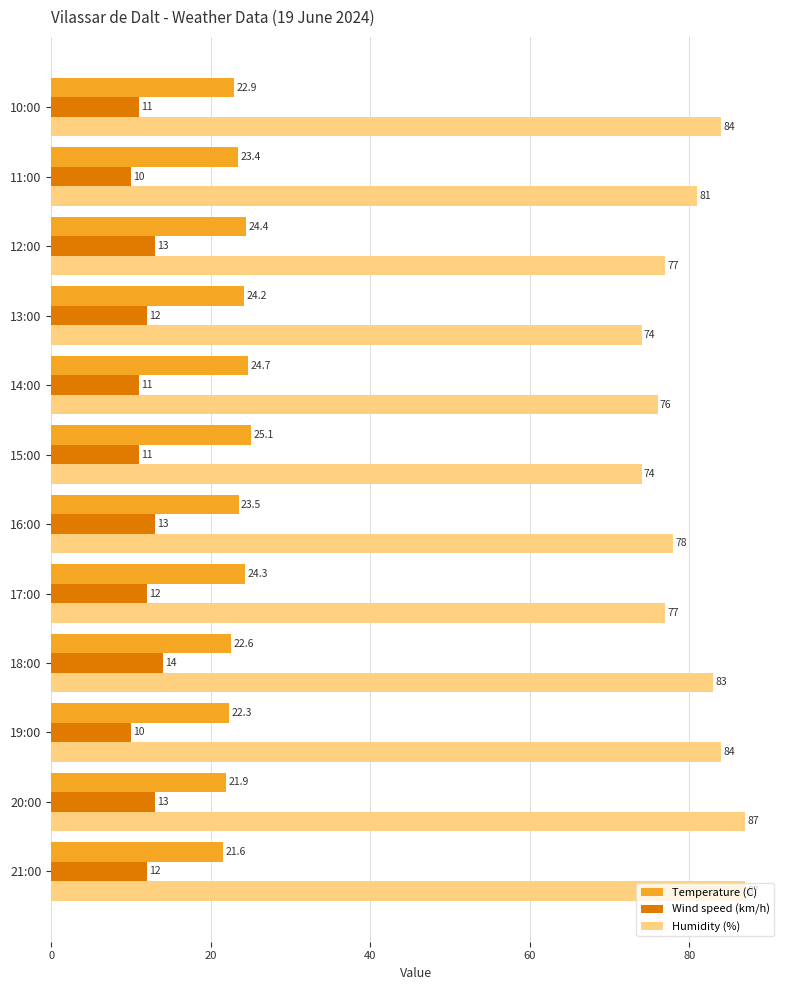

What is the lowest value of the Humidity (%) series?

74.0